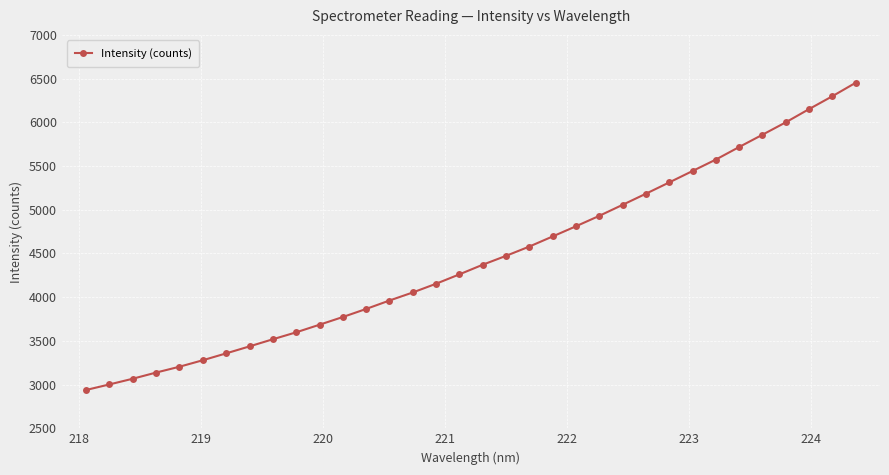

What is the maximum value shown in the chart?

6451.8